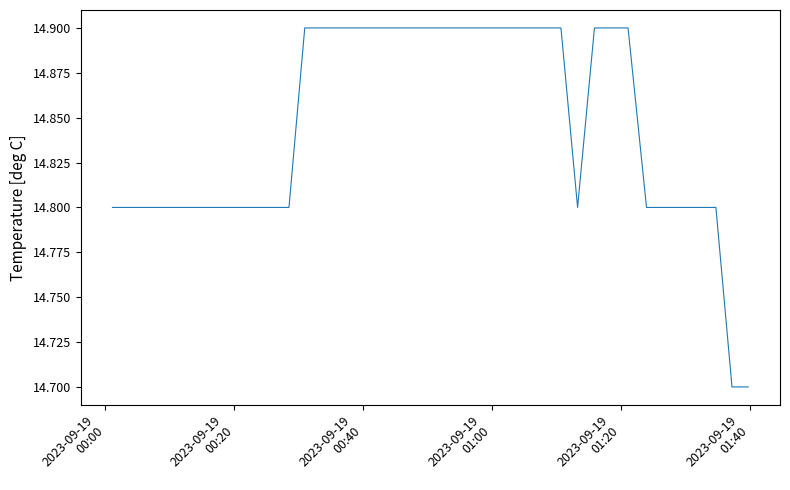

What is the greatest value displayed?

14.9